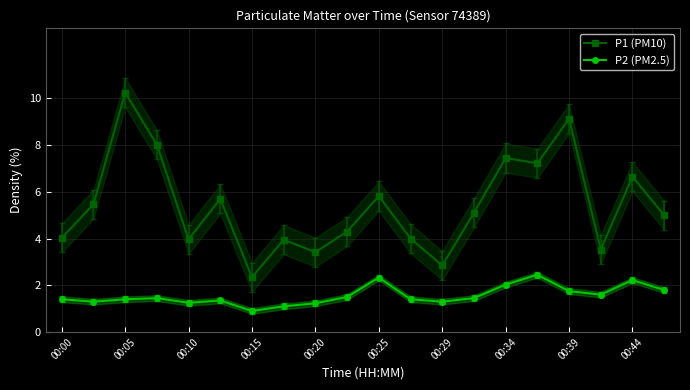

True or false: P2 (PM2.5) has a value of 2.4 at 00:39.

False